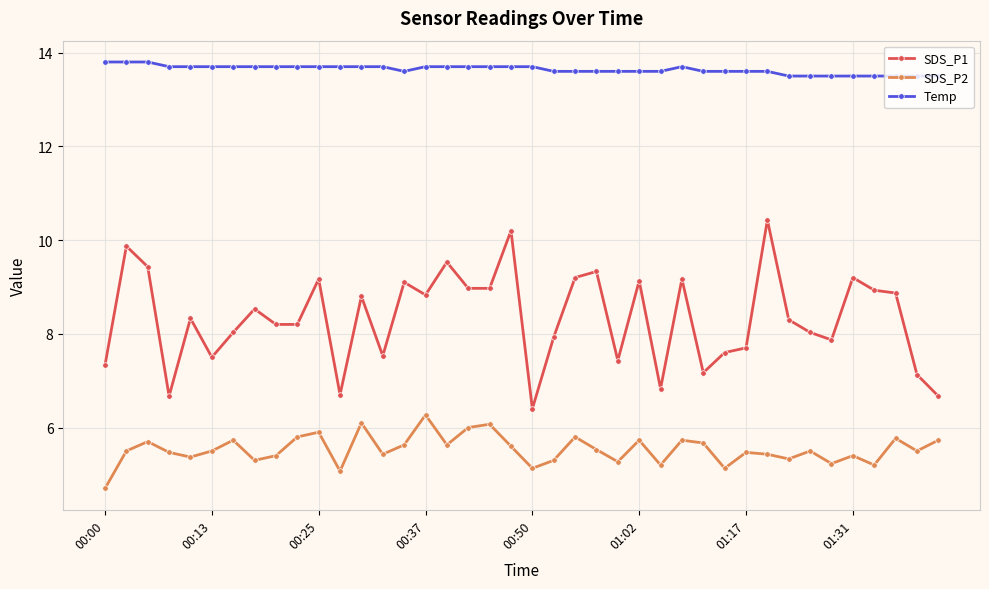

How many lines are shown in the chart?

3